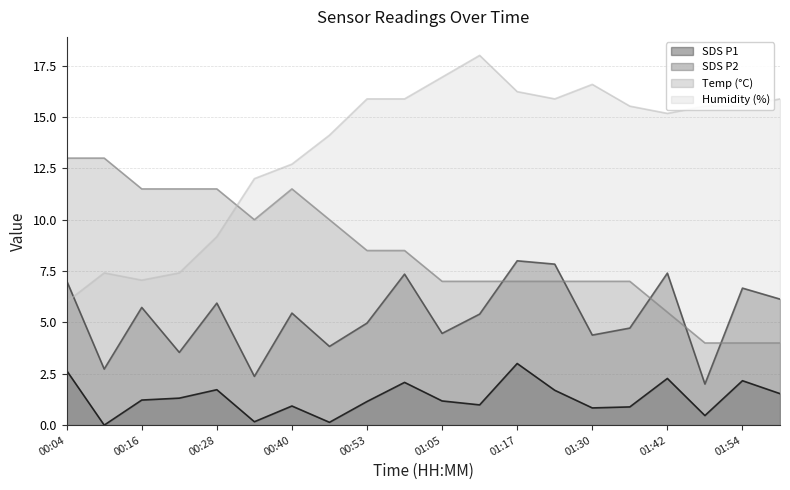

At how many categories does at least one series exceed 8?

20